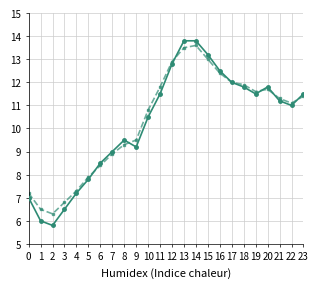

What is the total value across all series at 13?

27.3